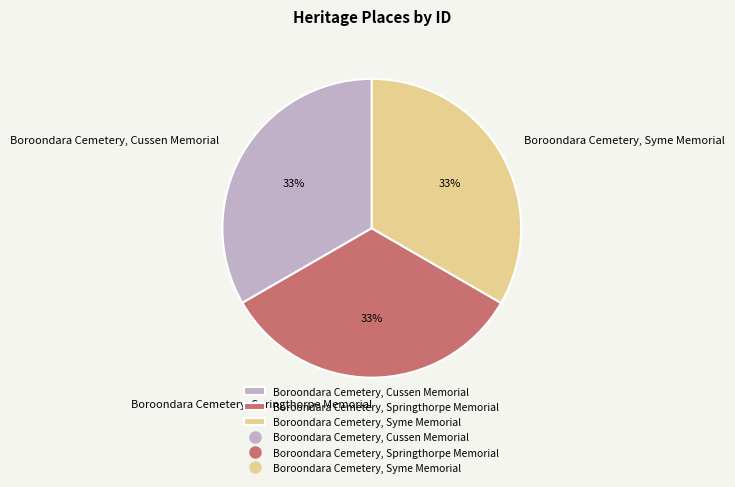

True or false: Boroondara Cemetery, Springthorpe Memorial accounts for 33% of the total.

True